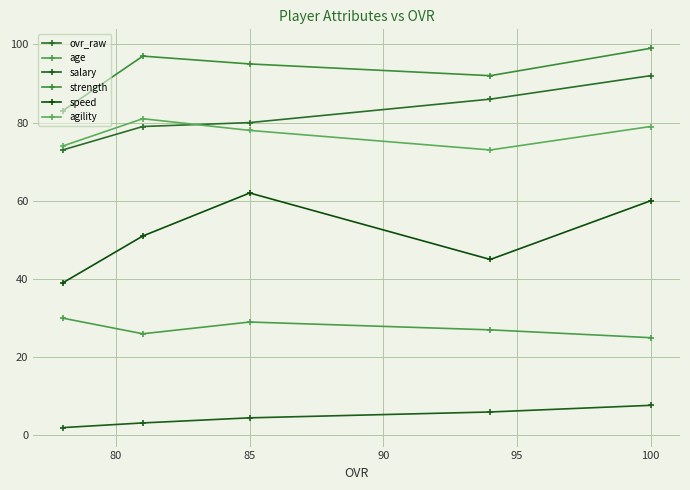

In agility, how many points are higher than both neighbors (excluding endpoints)?

1